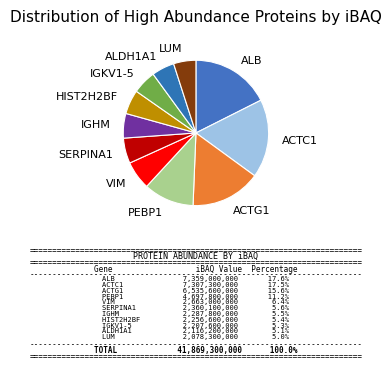

Between VIM and LUM, which is larger?

VIM